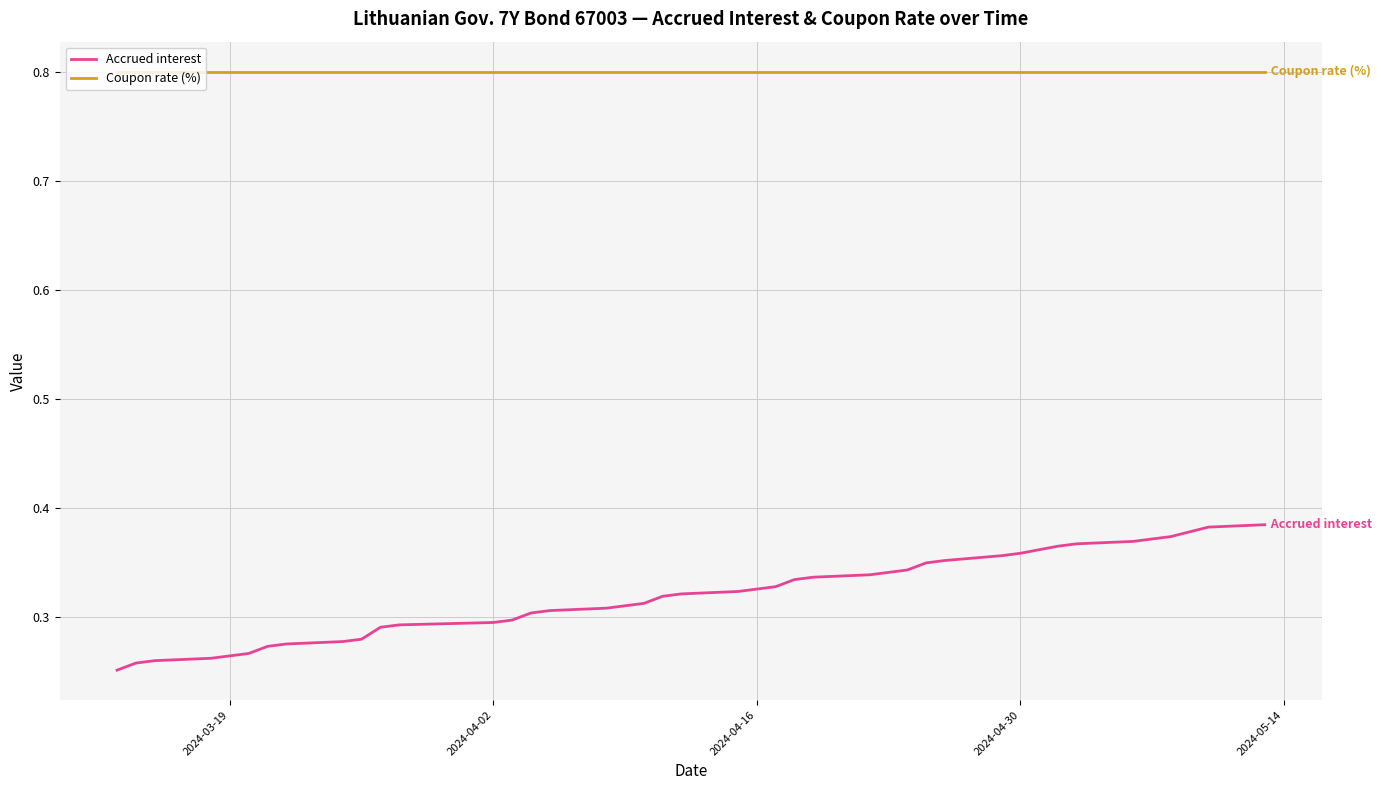

What are all the series names shown in the legend?

Accrued interest, Coupon rate (%)